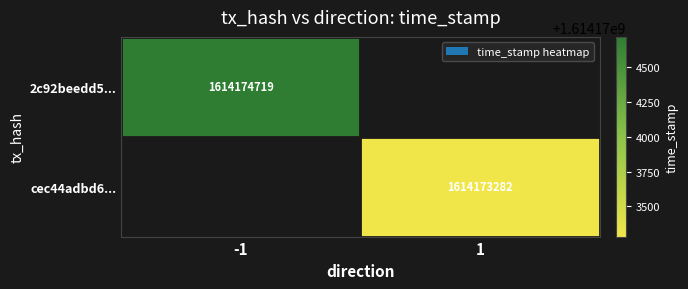

Reading right to left, extract all data points from this chart.

2c92beedd5c893029e74db7303309802e222d84: time_stamp=1614174719	direction=-1
cec44adbd67b79e47bf592ce7f3796d6c51a574: time_stamp=1614173282	direction=1